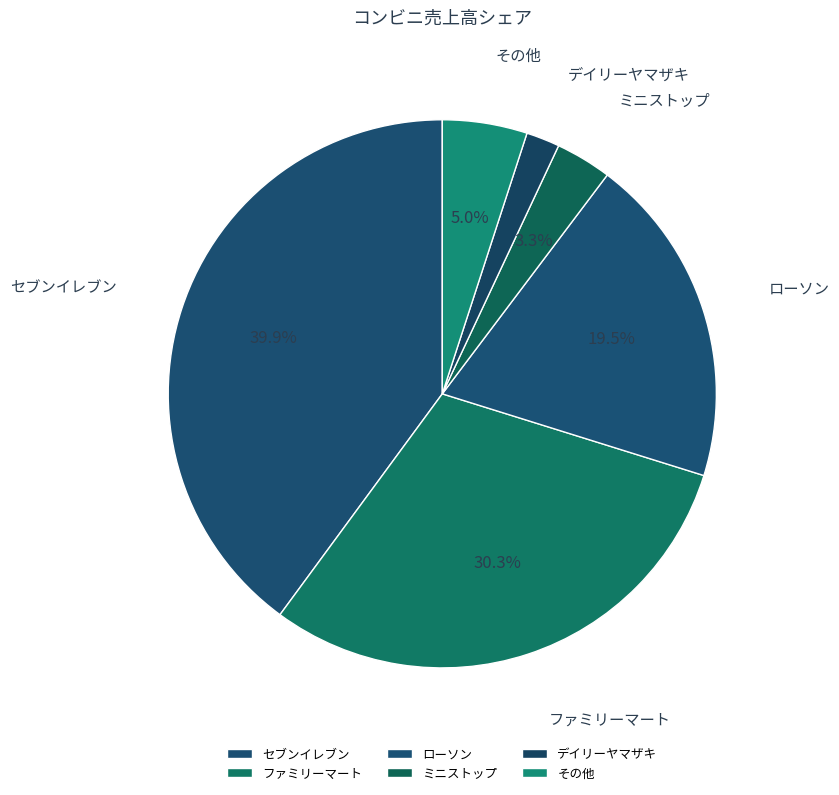

Between ローソン and ミニストップ, which is larger?

ローソン